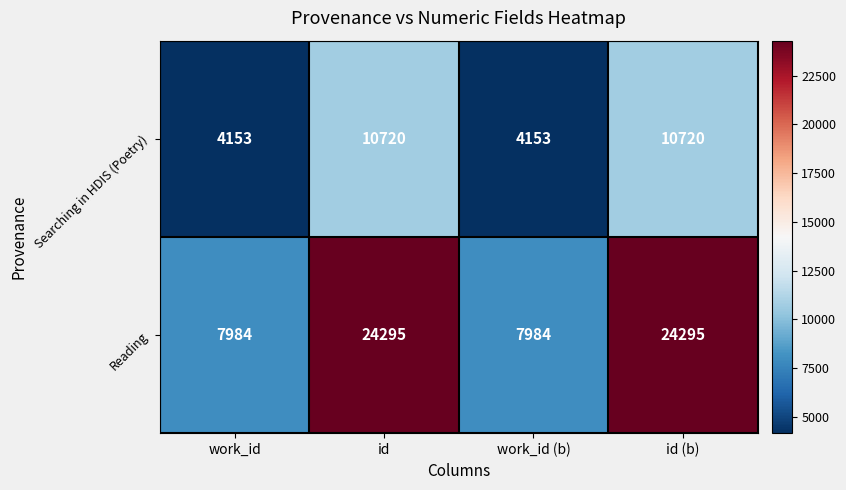

Count the number of categories in the chart.

4